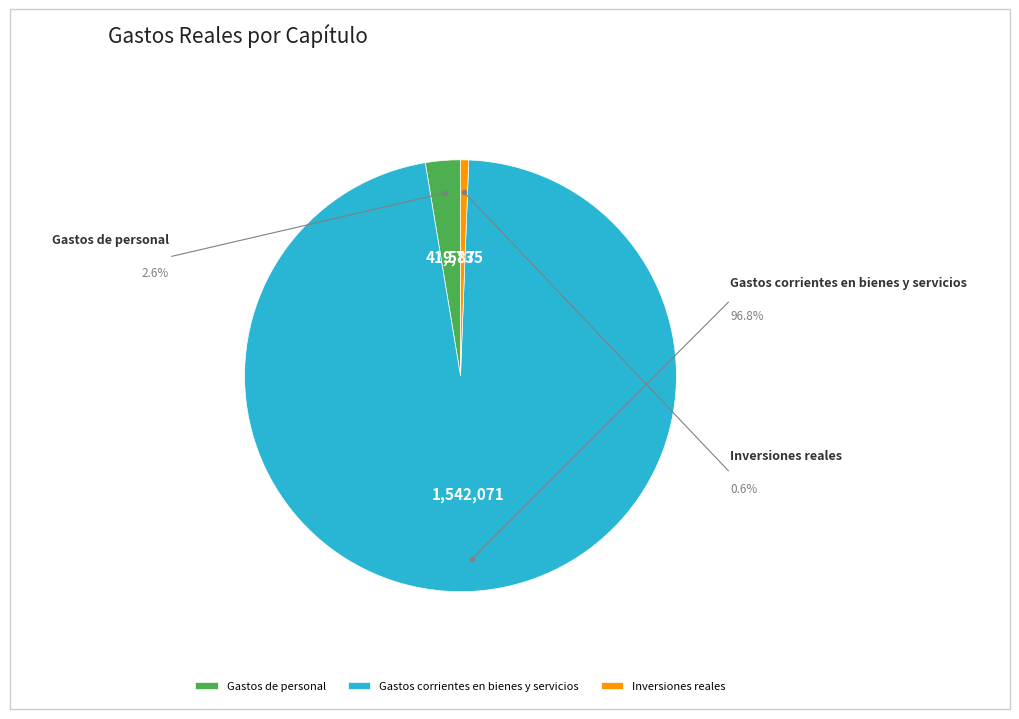

To the nearest percent, what is the difference between the largest and smallest slice percentages?

96%